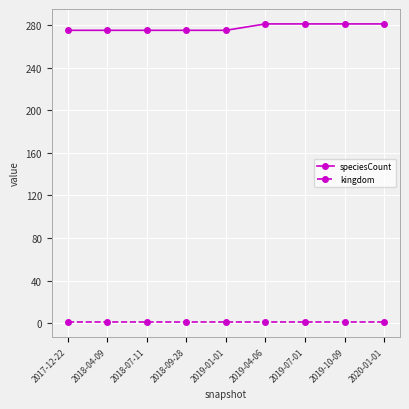

Reading left to right, transcribe all the data shown in this chart.

speciesCount: 2017-12-22=275	2018-04-09=275	2018-07-11=275	2018-09-28=275	2019-01-01=275	2019-04-06=281	2019-07-01=281	2019-10-09=281	2020-01-01=281
kingdom: 2017-12-22=1	2018-04-09=1	2018-07-11=1	2018-09-28=1	2019-01-01=1	2019-04-06=1	2019-07-01=1	2019-10-09=1	2020-01-01=1